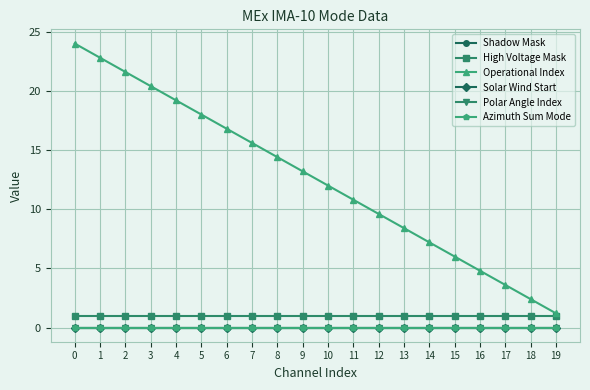

Is this an area chart (filled region under the line)?

No